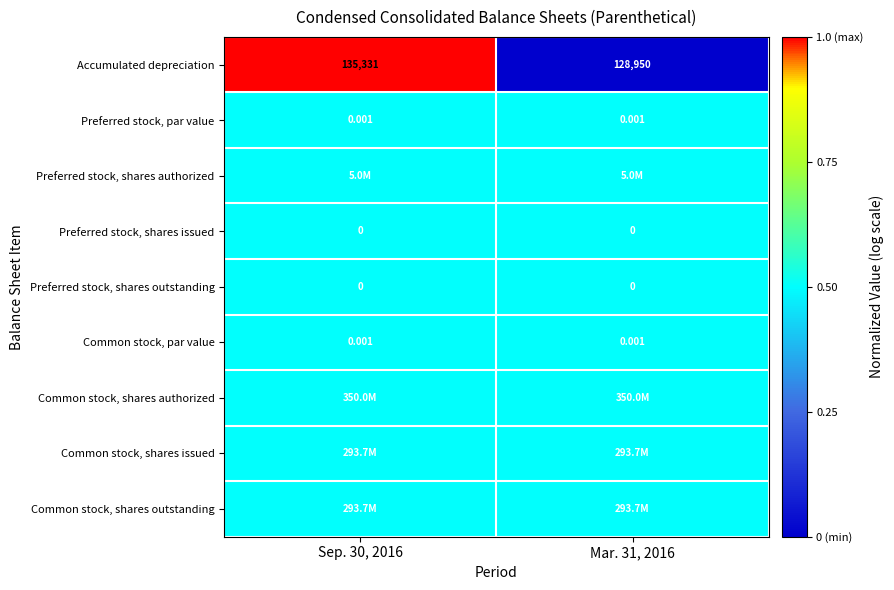

Is the value of Preferred stock, shares outstanding at Mar. 31, 2016 greater than the value of Preferred stock, shares issued at Mar. 31, 2016?

No